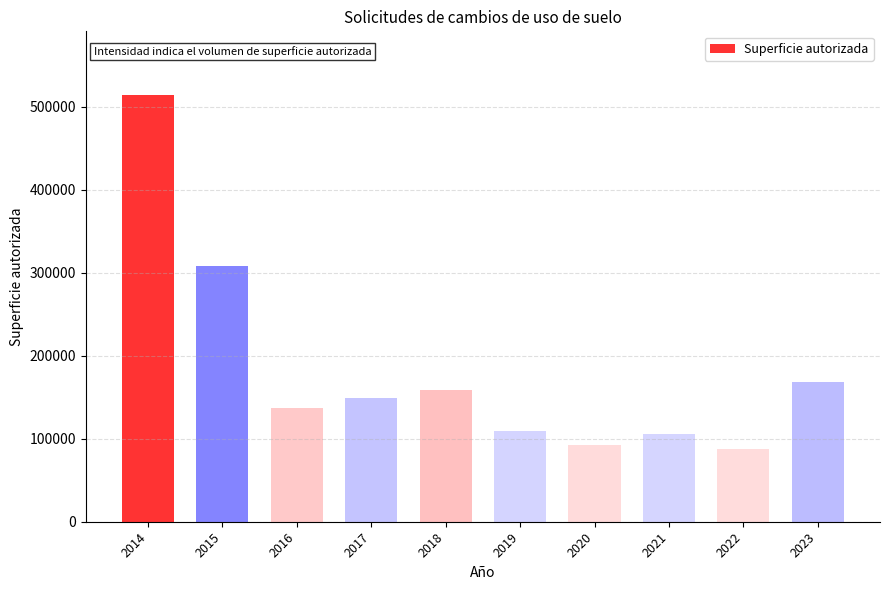

What is the value of the 3rd bar from the left?

136492.6